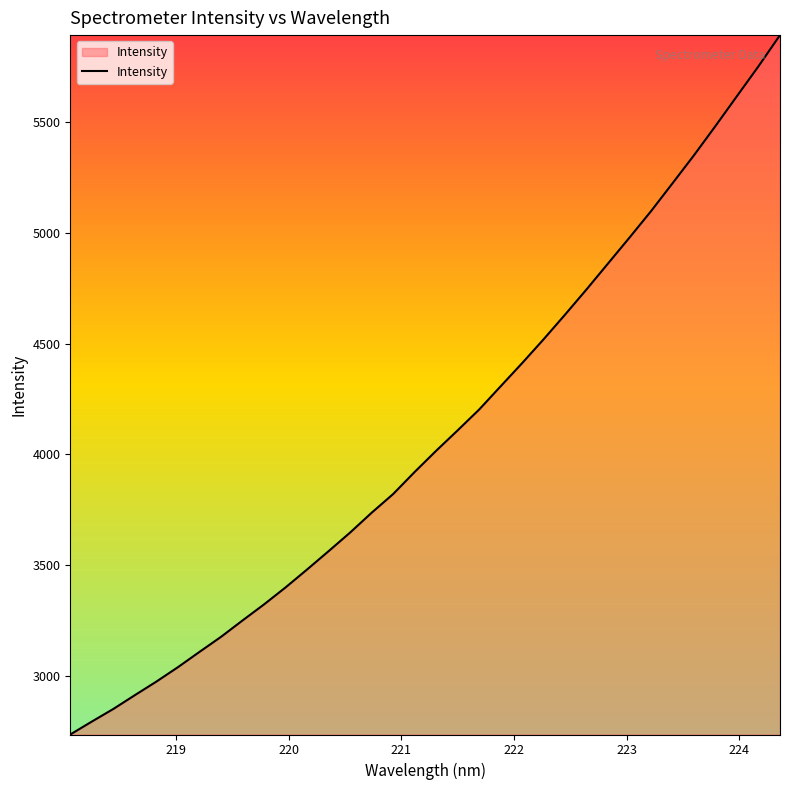

What is the difference between the maximum and minimum values?

3159.7